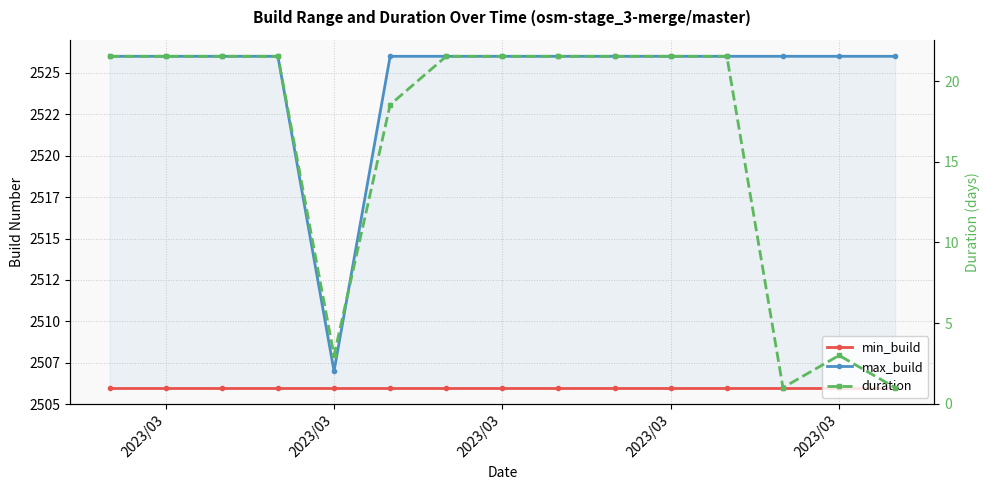

What is the total value across all series at 2023/03?

5053.5